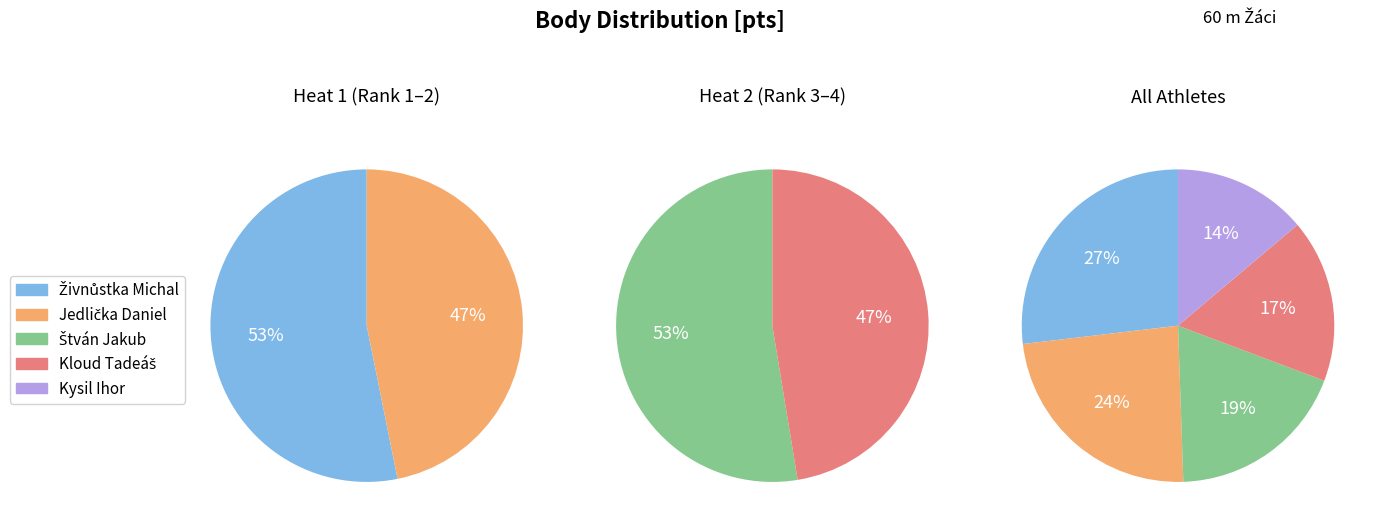

What is the largest slice in the pie chart?

Živnůstka Michal